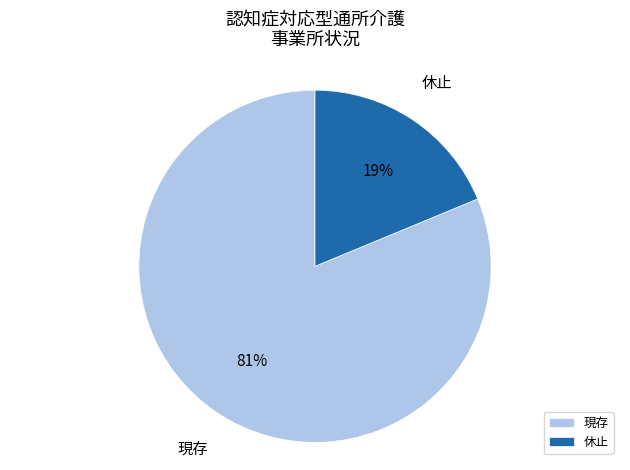

Which slice represents more than half of the pie?

現存